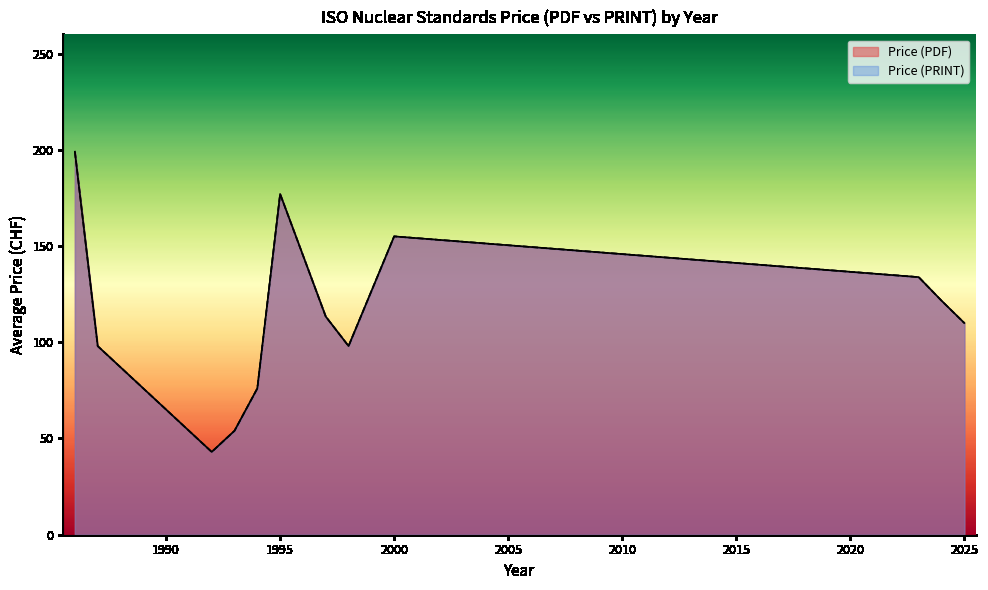

Does the chart display data point markers on the line(s)?

No